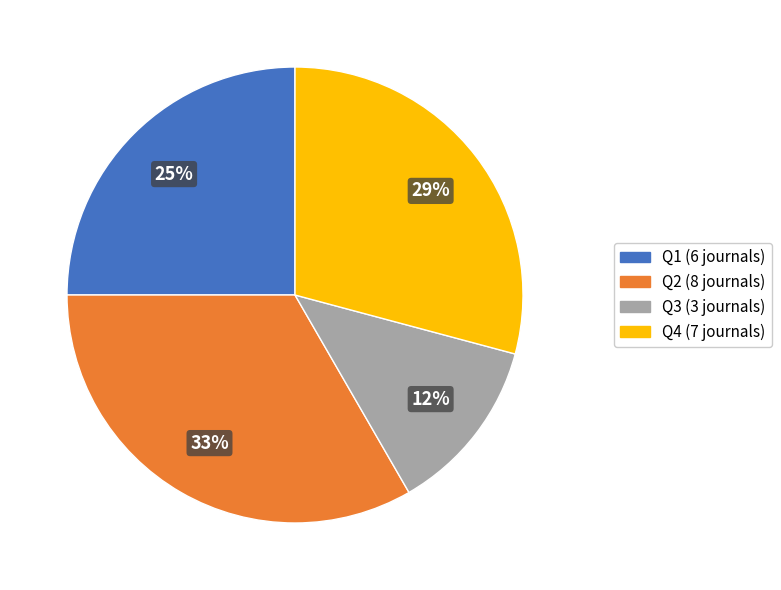

Is the sum of Q3 and Q1 greater than half?

No